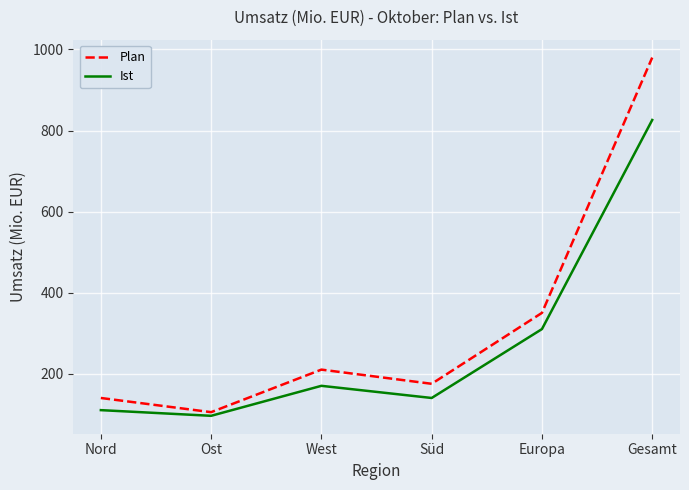

Where is the first local minimum for Ist?

Ost